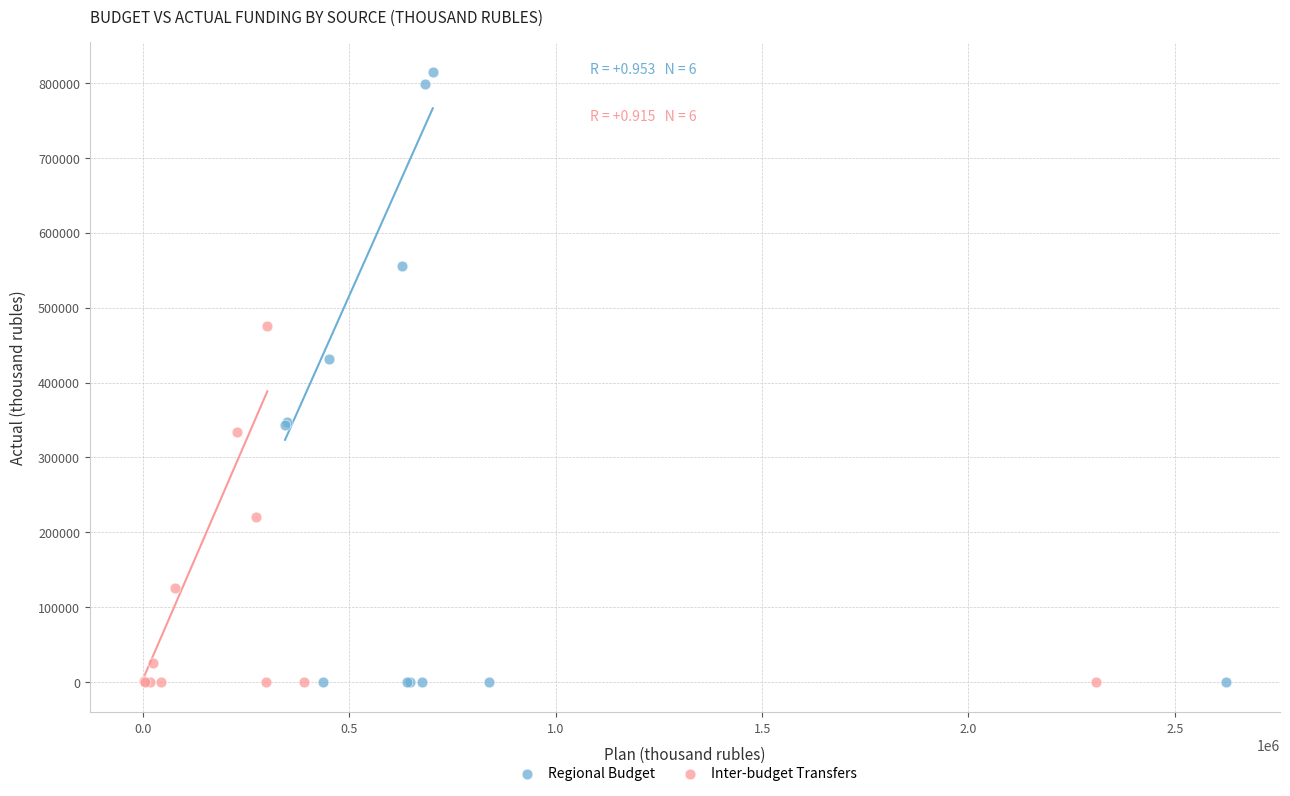

What are all the series names shown in the legend?

Regional Budget, Inter-budget Transfers